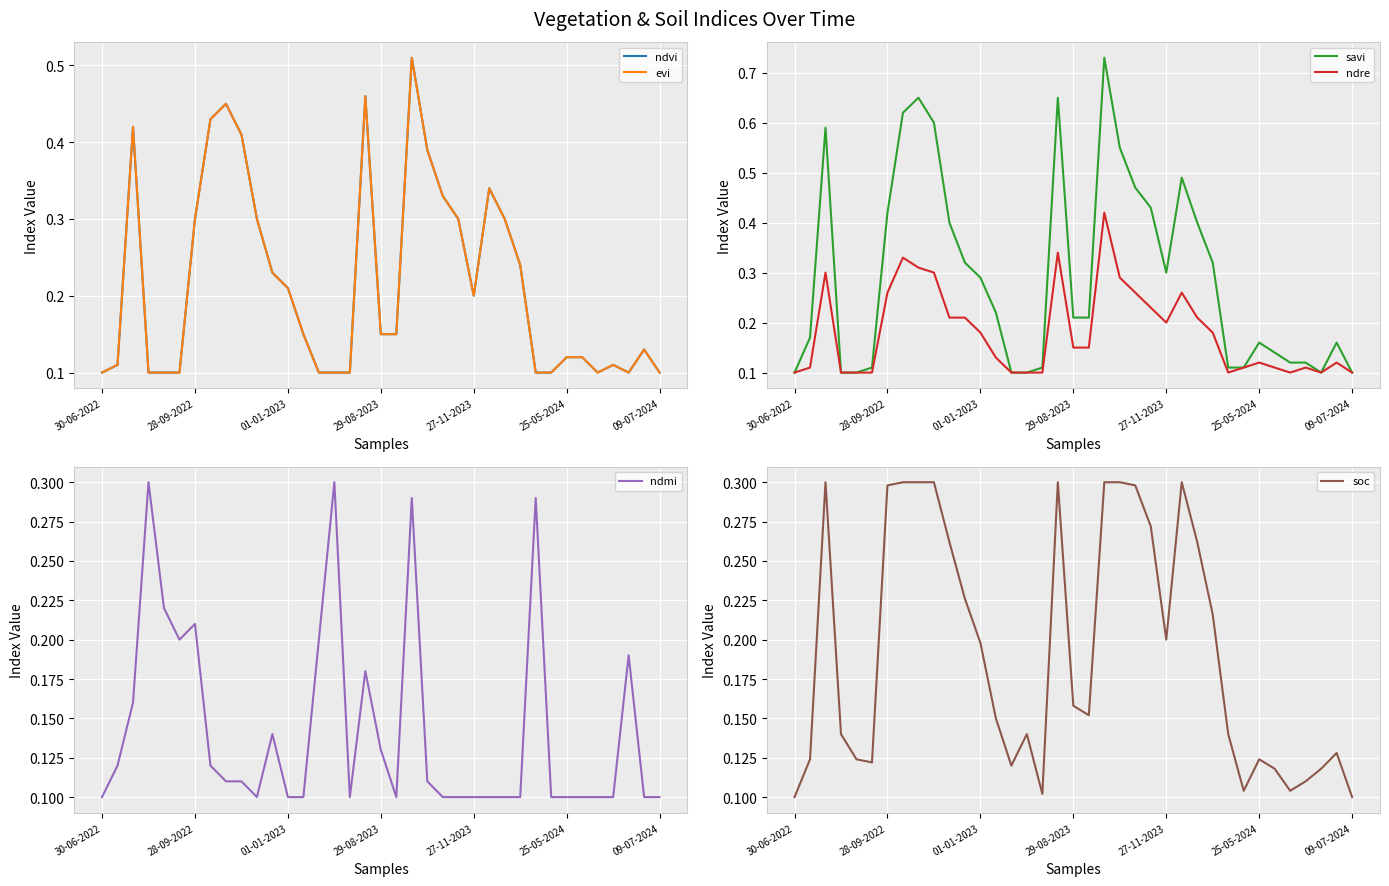

What are all the series names shown in the legend?

ndvi, evi, savi, ndre, ndmi, soc